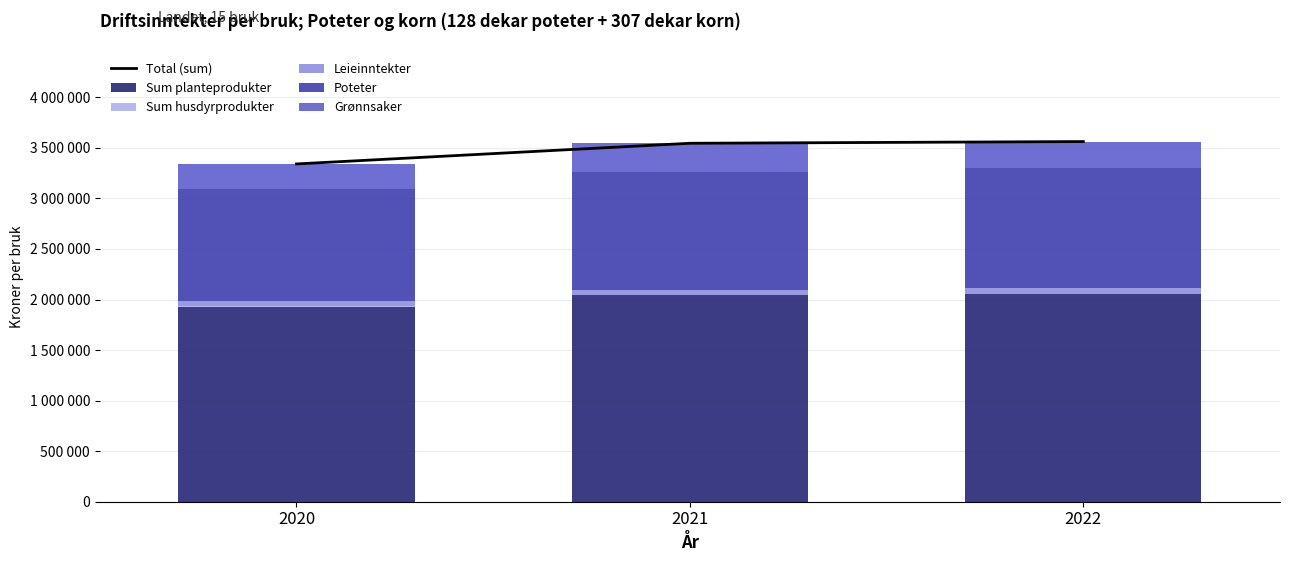

What is the value of the Total (sum) bar at the 1st from the left?

3341182